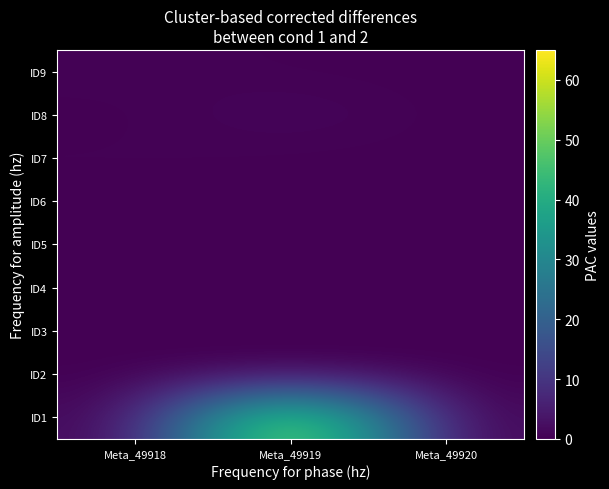

At which category is the sum across all series the highest?

Meta_49919